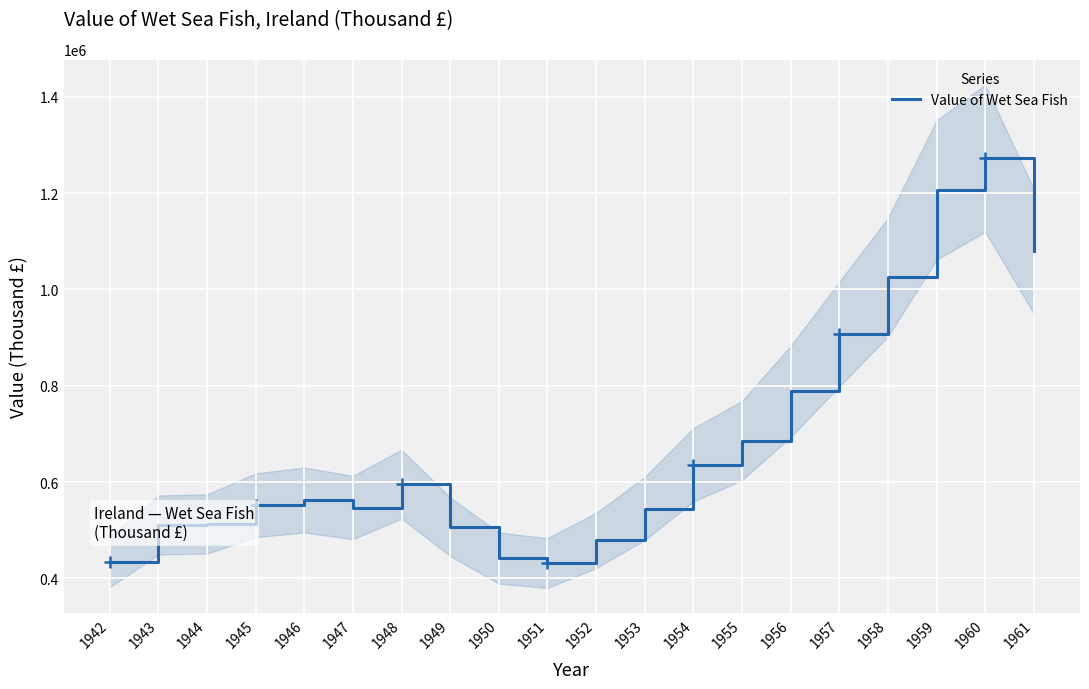

What is the change in value from 1949 to 1957?

+399658